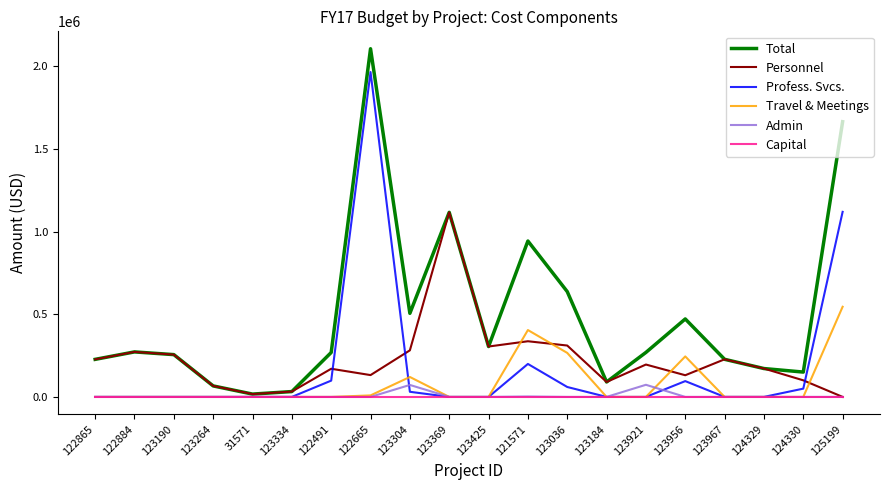

True or false: Total has a value of 17028.3 at 31571.

True